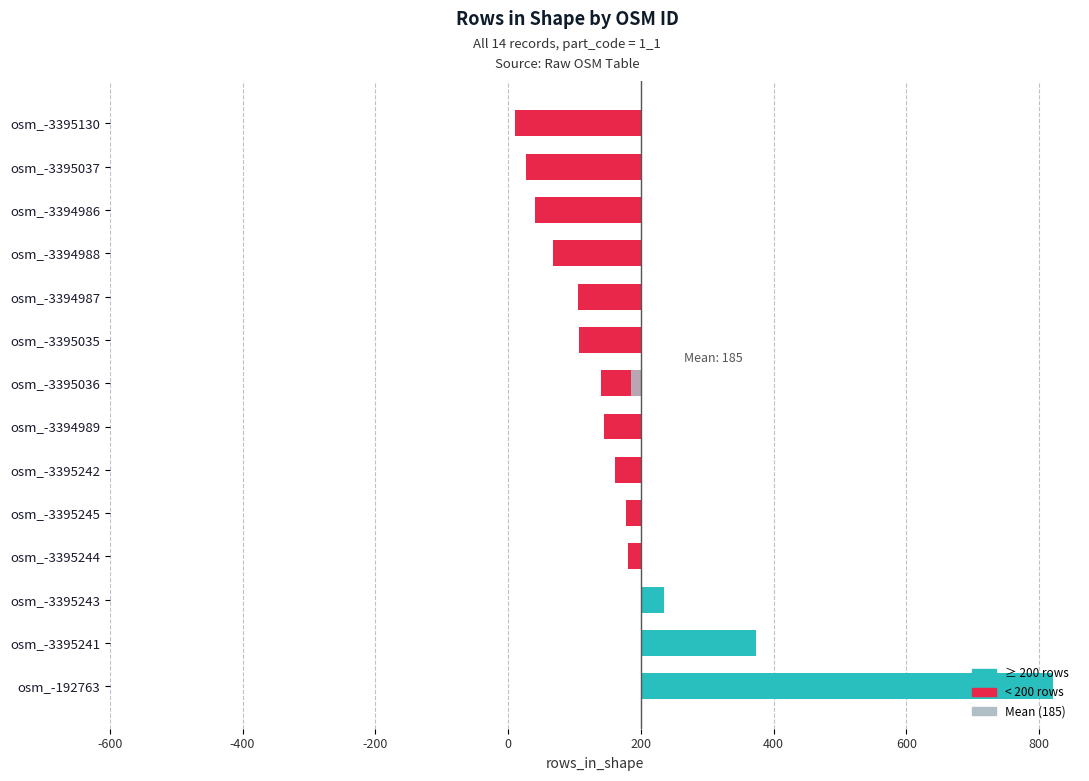

How many data points are less than -56?

7